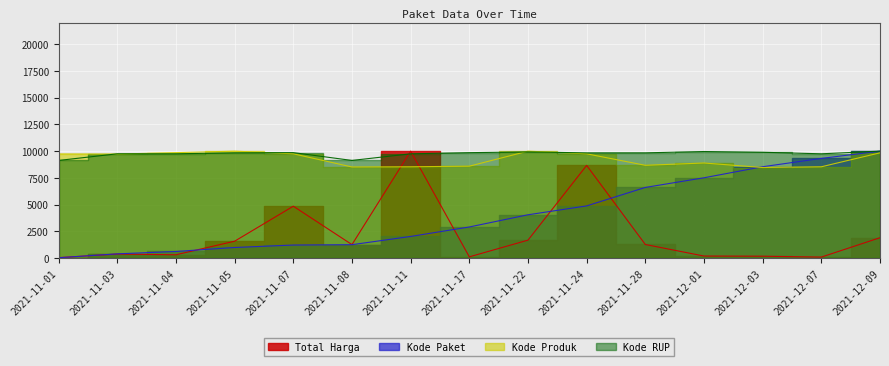

What is the difference between the maximum and minimum values in the Total Harga series?

9956.5